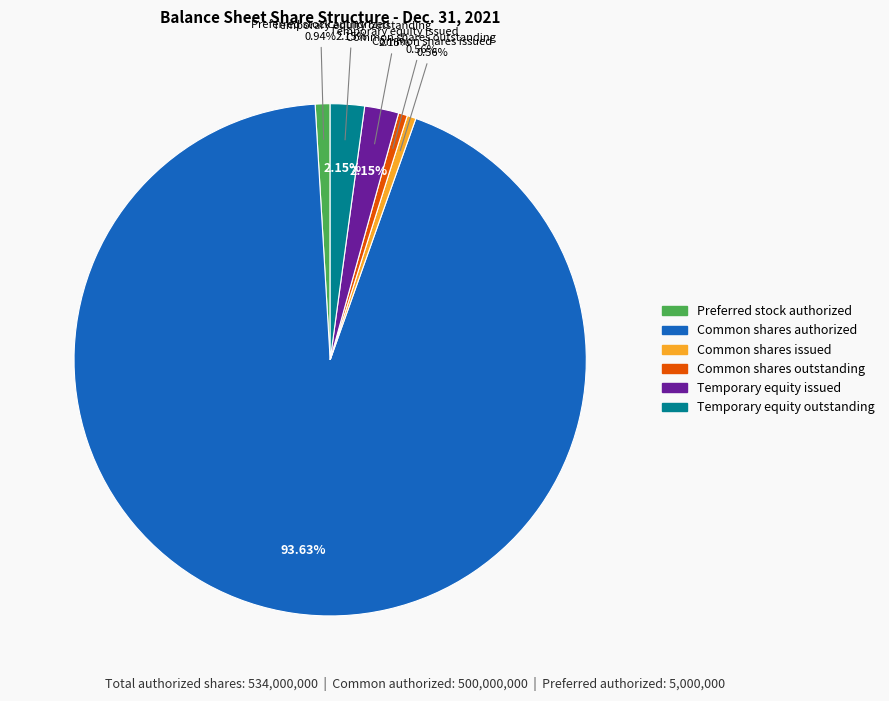

True or false: Temporary equity issued accounts for 1% of the total.

False